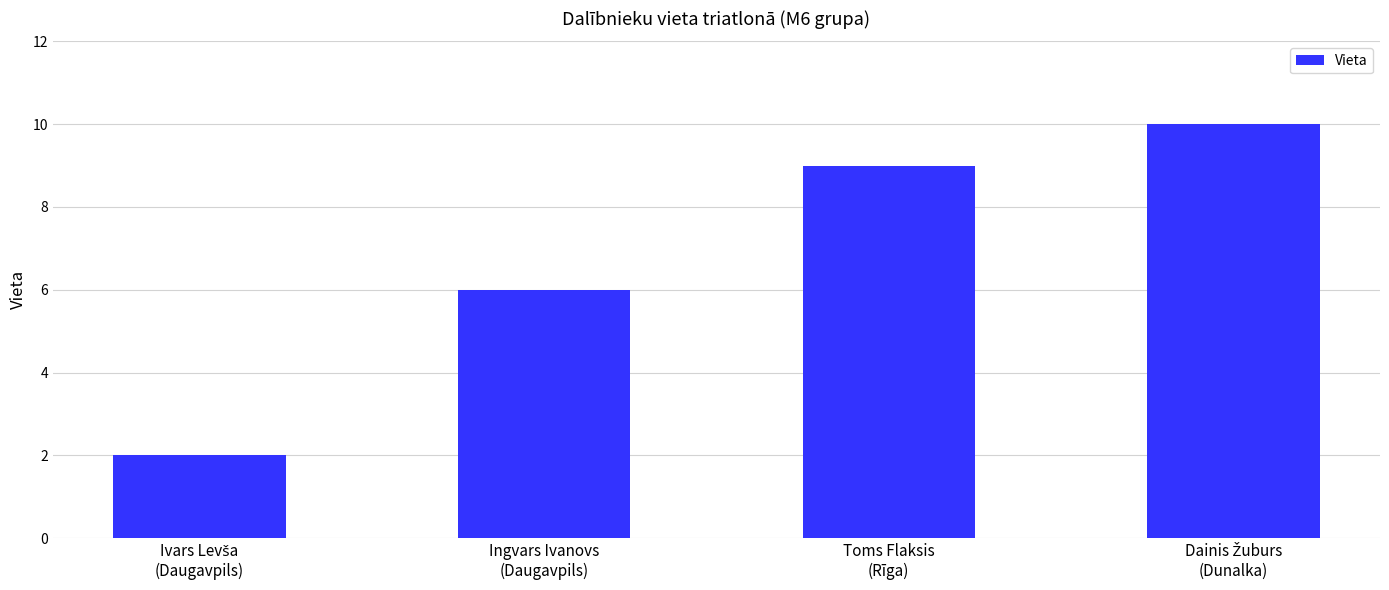

What is the greatest value displayed?

10